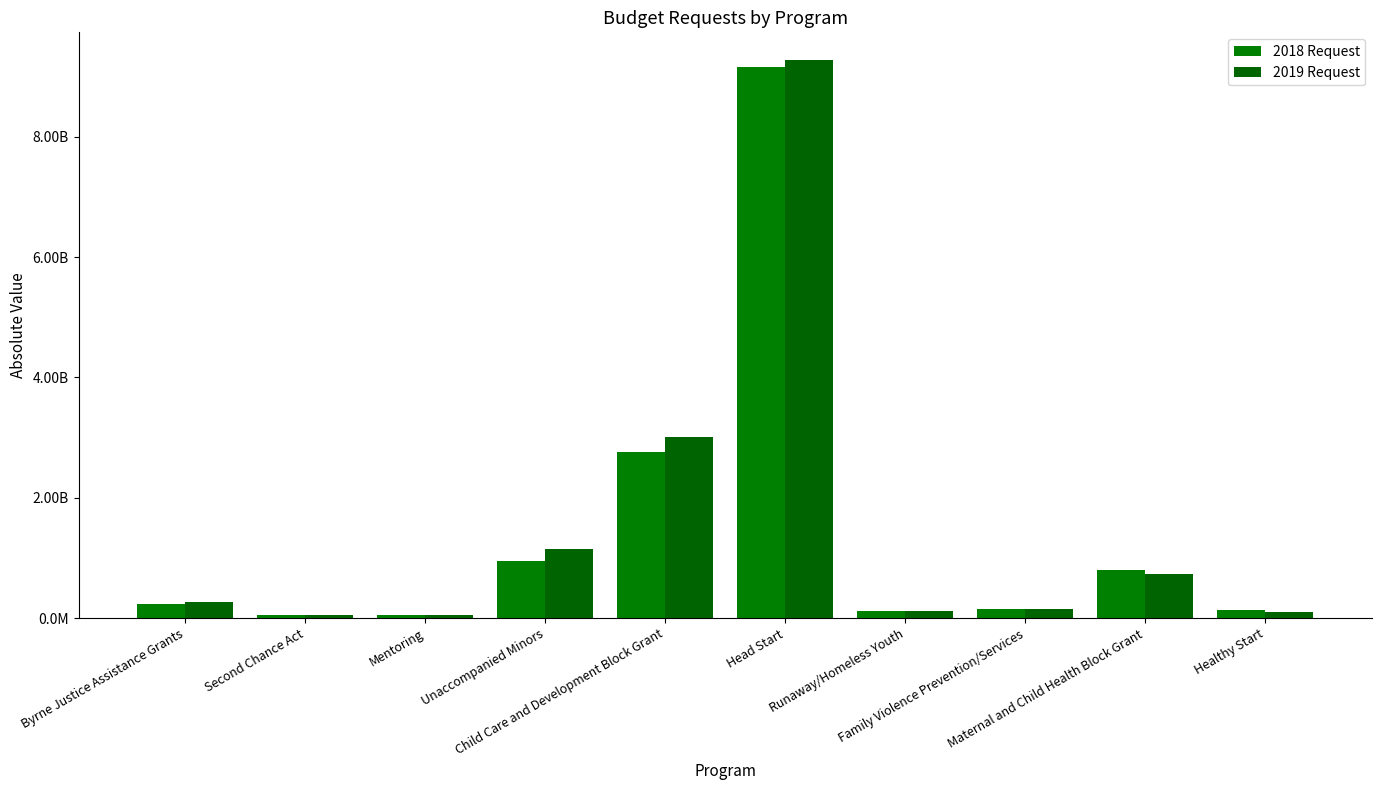

At which category is the sum across all series the highest?

Head Start